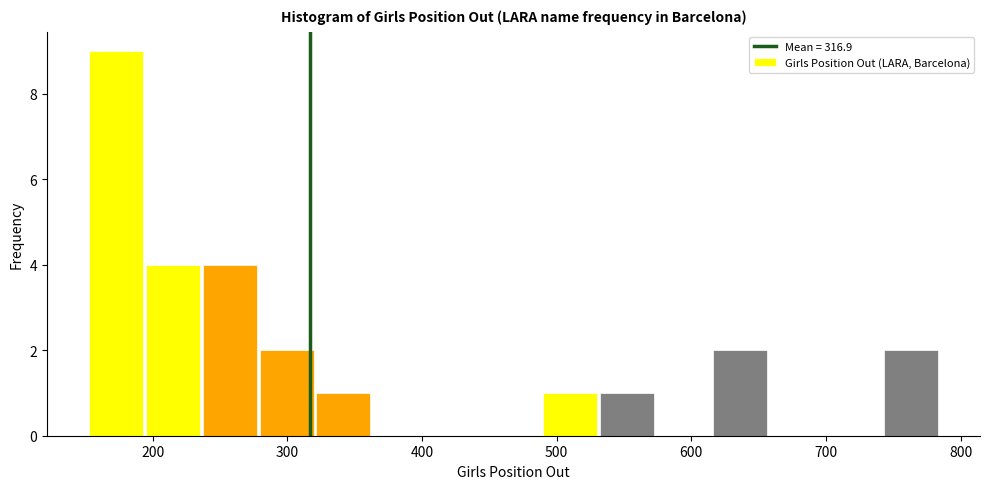

Reading left to right, list every bar in this chart as the range it spans on the x-axis followed by its height. Neither the bar edges nor the heights are printed on the chart, so give them approximately, as read against the axes.

150 to 190: 9
190 to 240: 4
240 to 280: 4
280 to 320: 2
320 to 360: 1
360 to 400: 0
400 to 450: 0
450 to 490: 0
490 to 530: 1
530 to 570: 1
570 to 620: 0
620 to 660: 2
660 to 700: 0
700 to 740: 0
740 to 780: 2